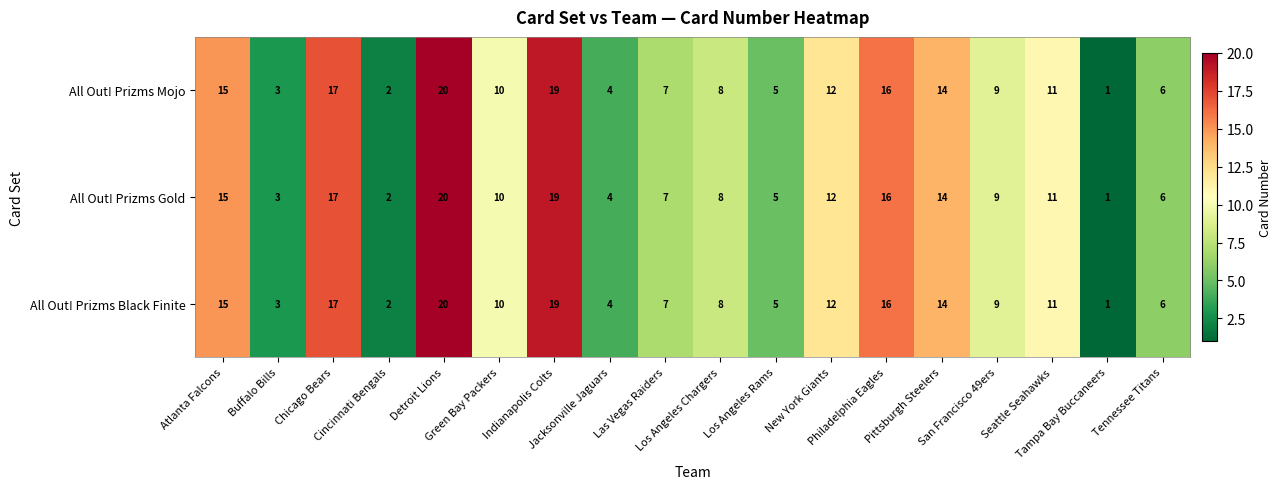

At which category is the sum across all series the highest?

Detroit Lions